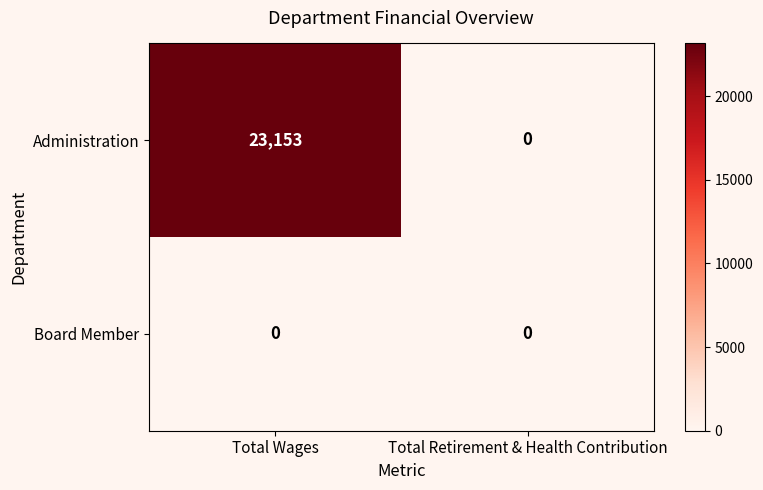

At which label does Administration reach its minimum?

Total Retirement & Health Contribution